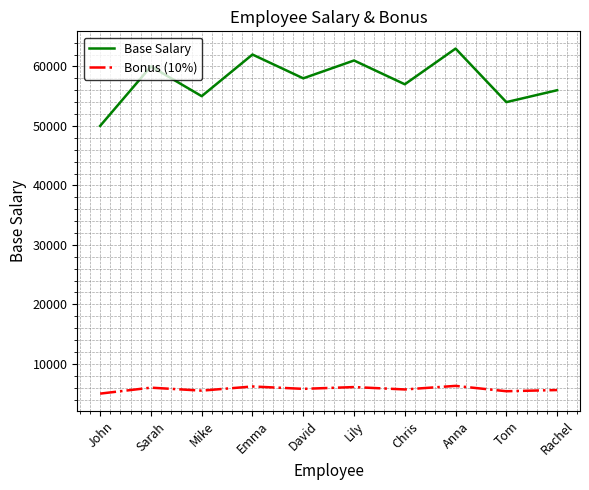

What is the smallest value displayed?

5000